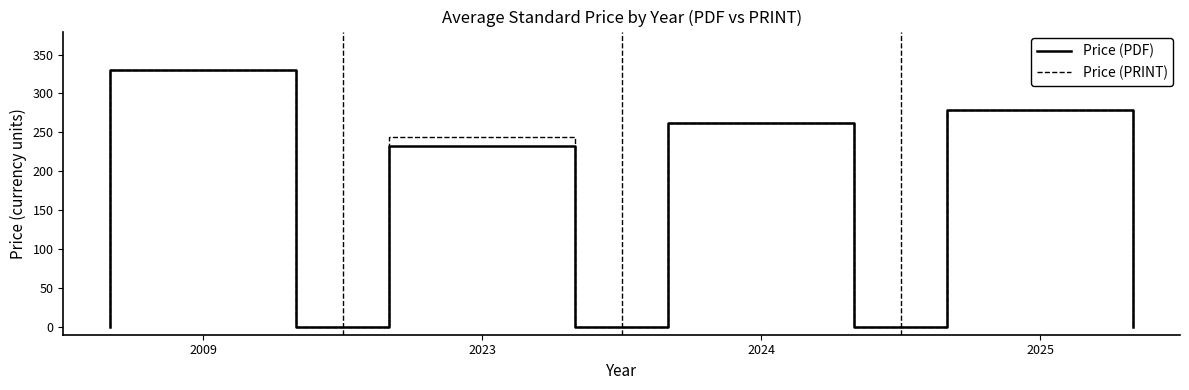

True or false: Price (PRINT) and Price (PDF) intersect in this chart.

False